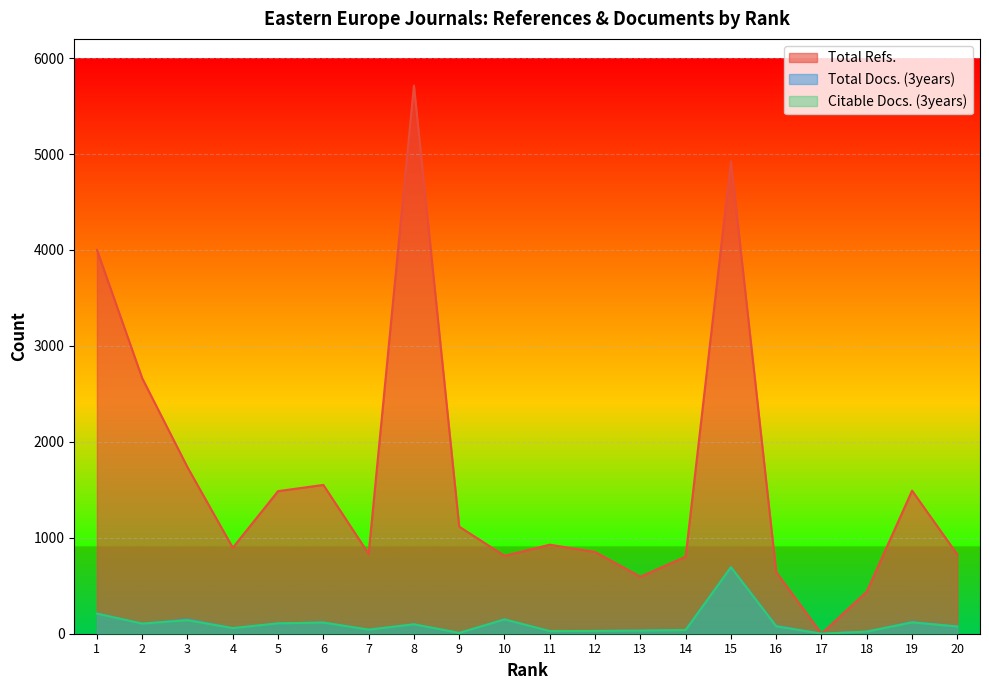

Where is the first local minimum for Total Docs. (3years)?

2